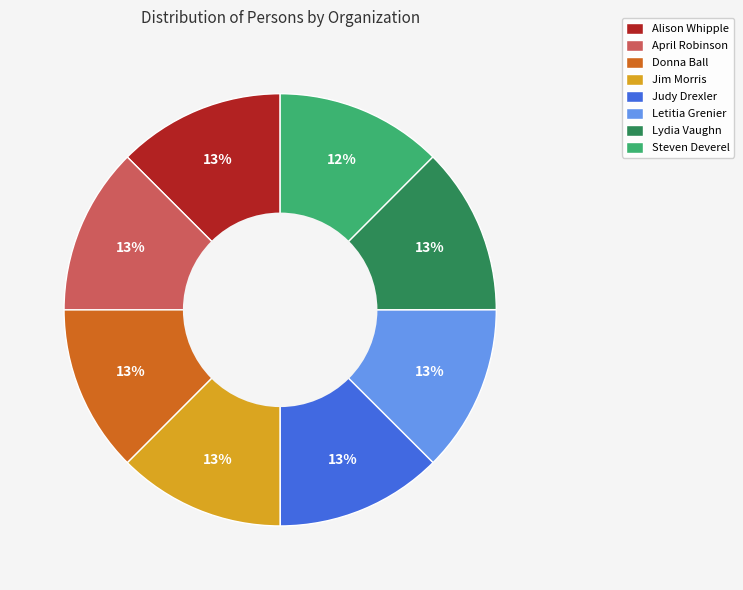

To the nearest percent, what portion does Jim Morris represent?

13%